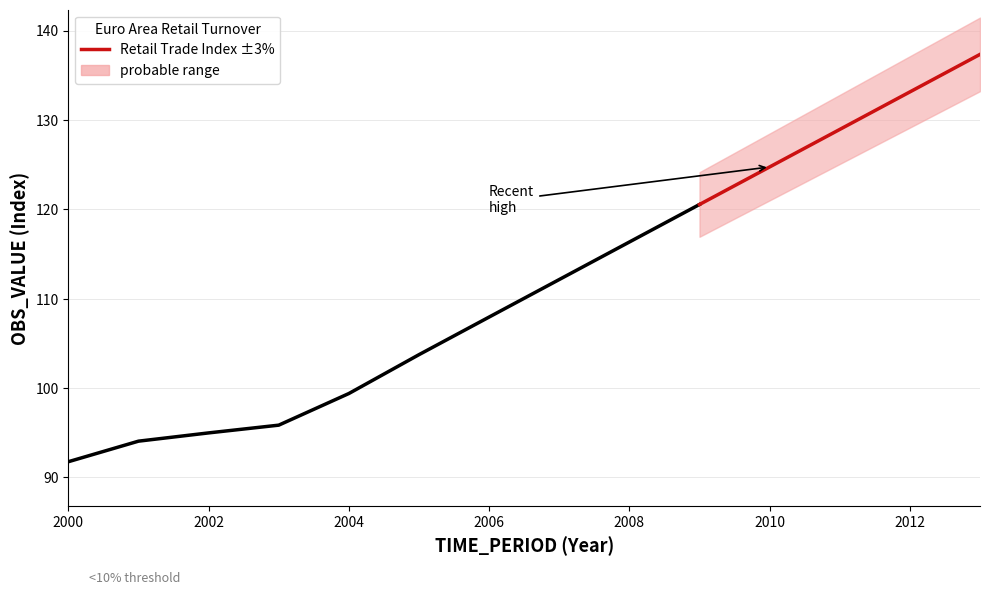

What is the value of the 1st point from the left?

120.5